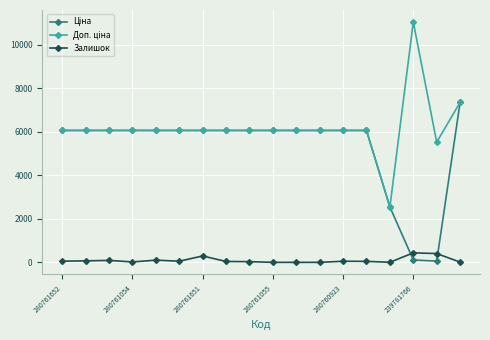

In Залишок, how many points are higher than both neighbors (excluding endpoints)?

5